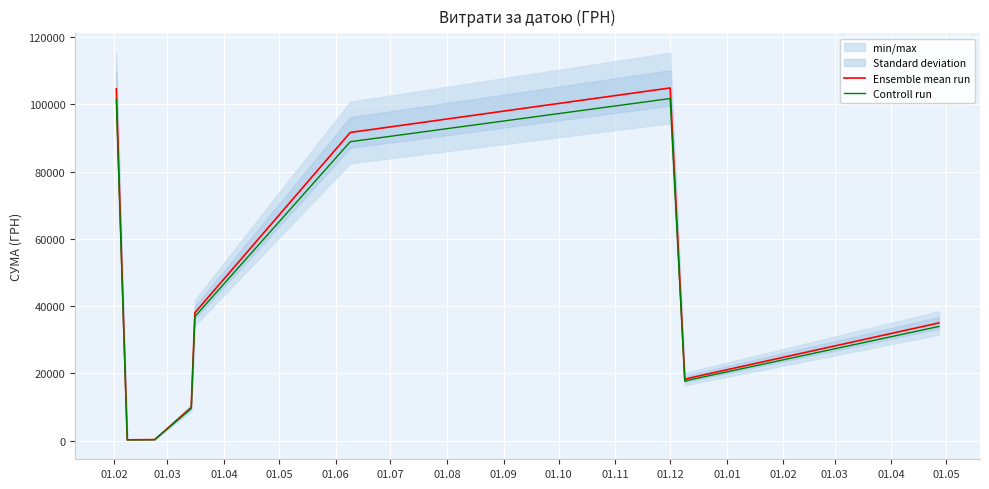

How many interior local valleys does the Controll run series have?

2